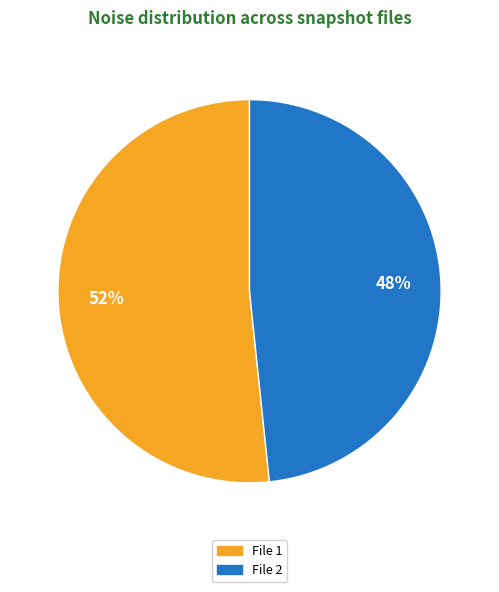

Is there a majority slice in this chart?

Yes